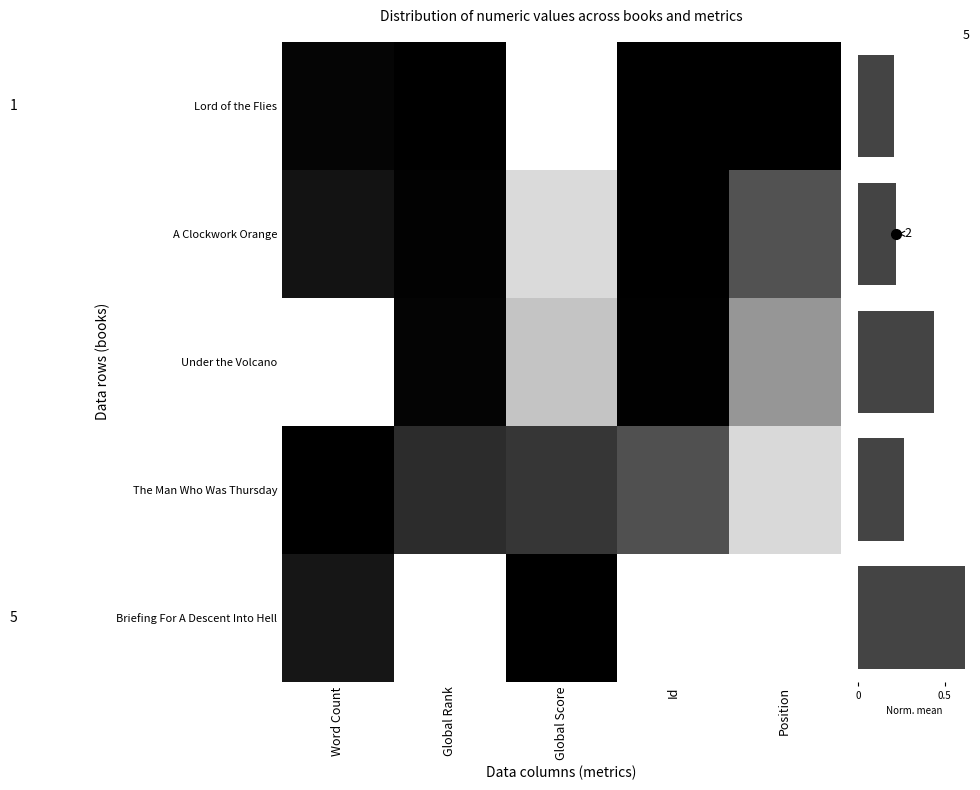

What is the greatest value displayed?

1.0